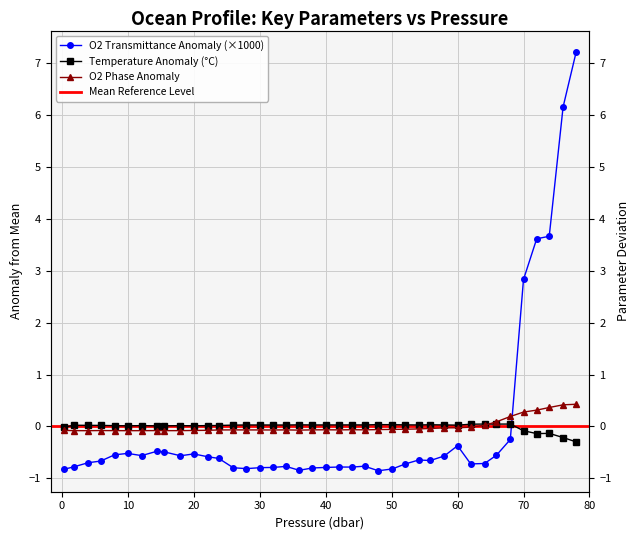

What is the difference between the o2_t values at 52.1 and 58.0?

0.2